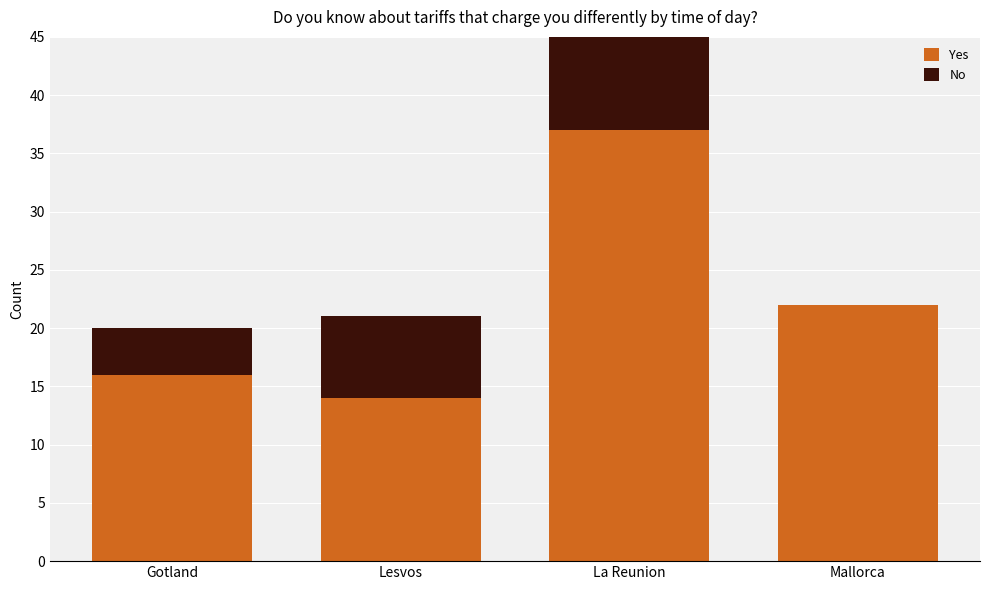

Is the value of No at Lesvos greater than the value of Yes at Gotland?

No